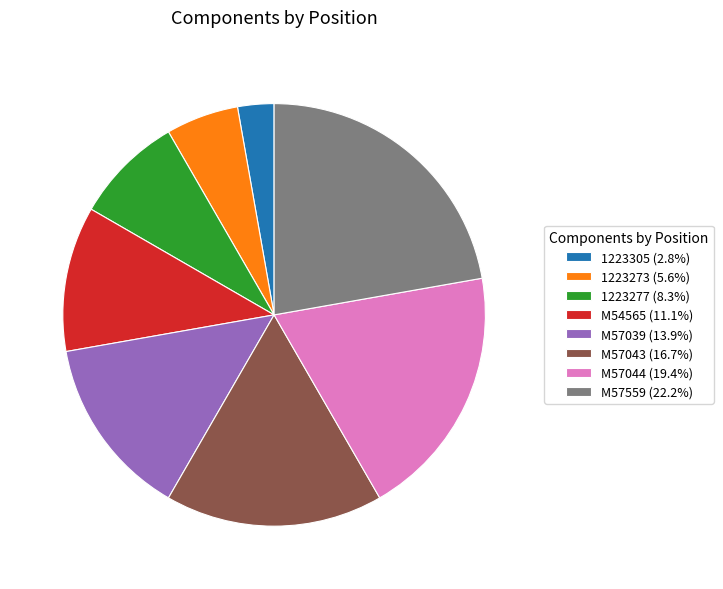

The M54565 slice represents 11% of the pie. True or false?

True